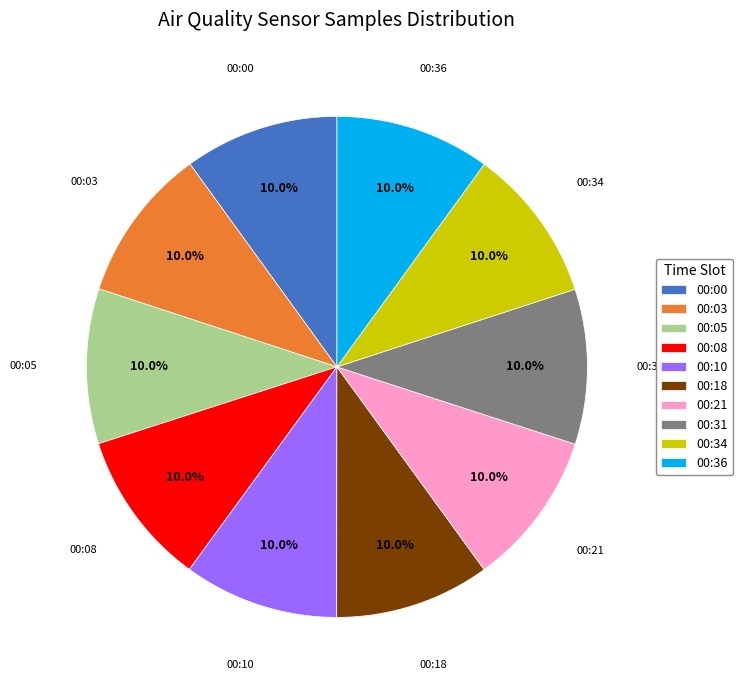

How many segments does this pie chart have?

10